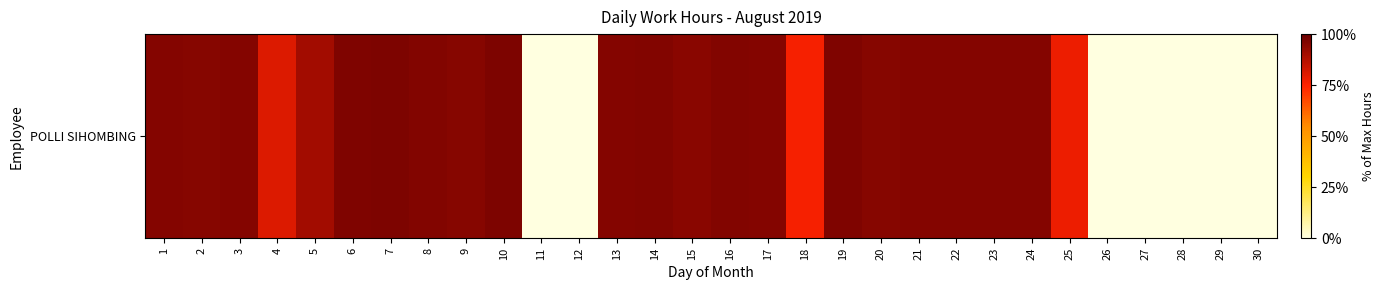

The chart shows a value of 95.4 at 3. True or false?

True